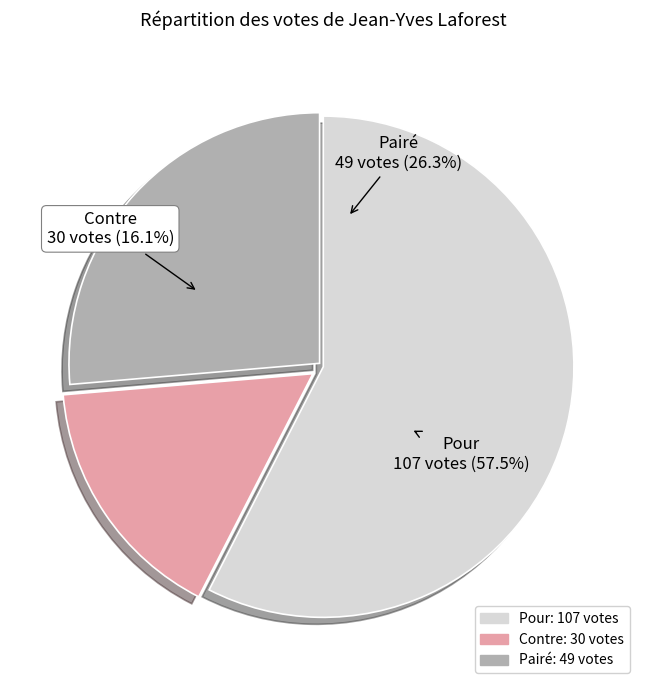

How many segments does this pie chart have?

3